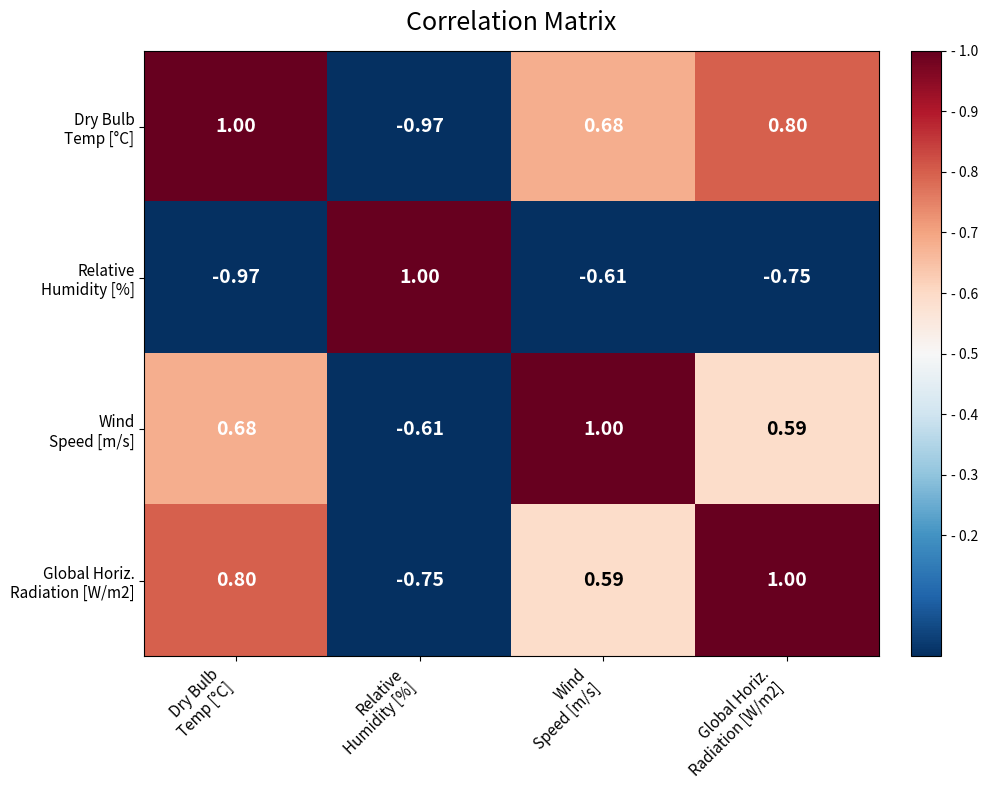

At how many categories does at least one series exceed 0?

4